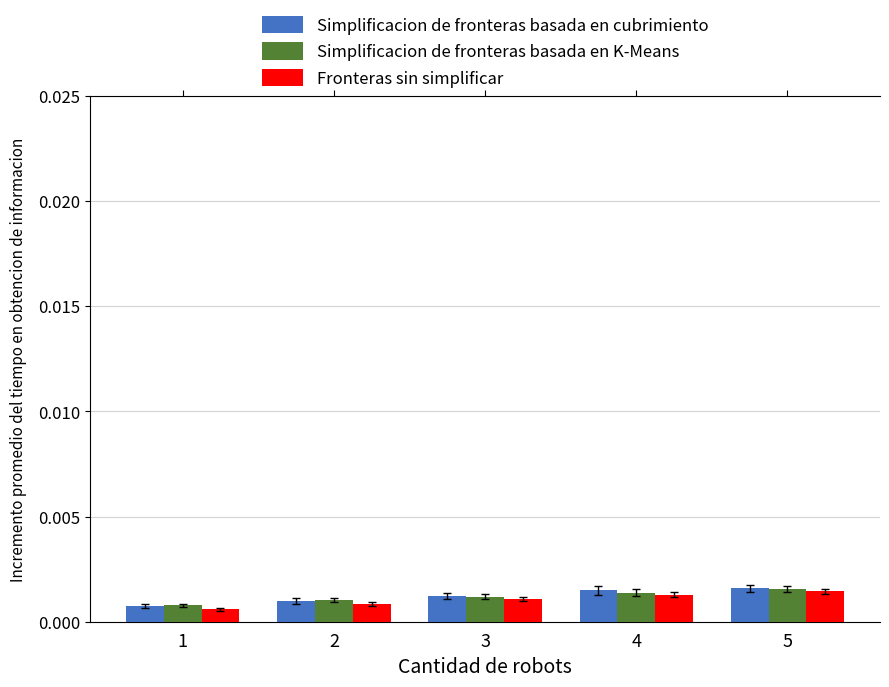

At how many categories does at least one series exceed 0?

5